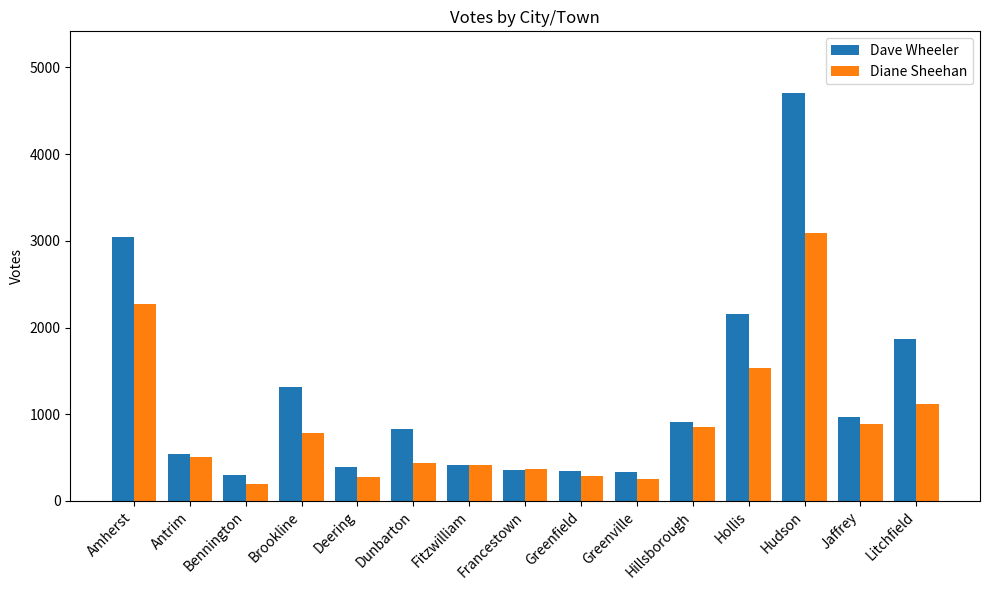

What is the average value of the Diane Sheehan series?

885